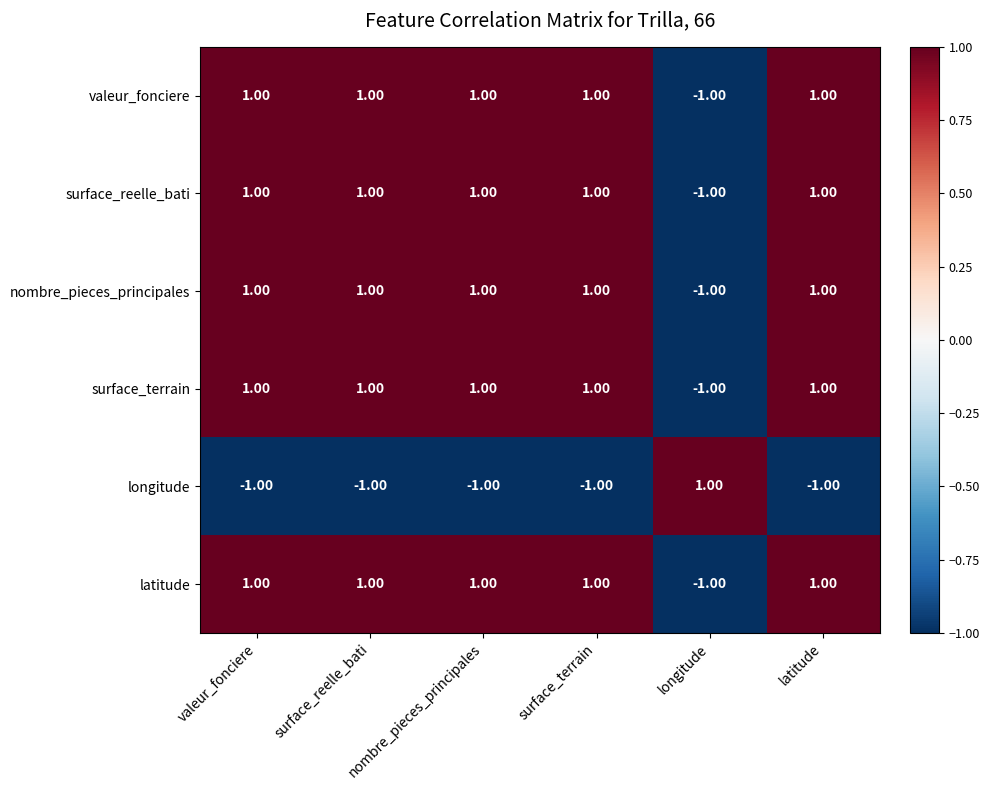

At how many categories does at least one series exceed 0?

6